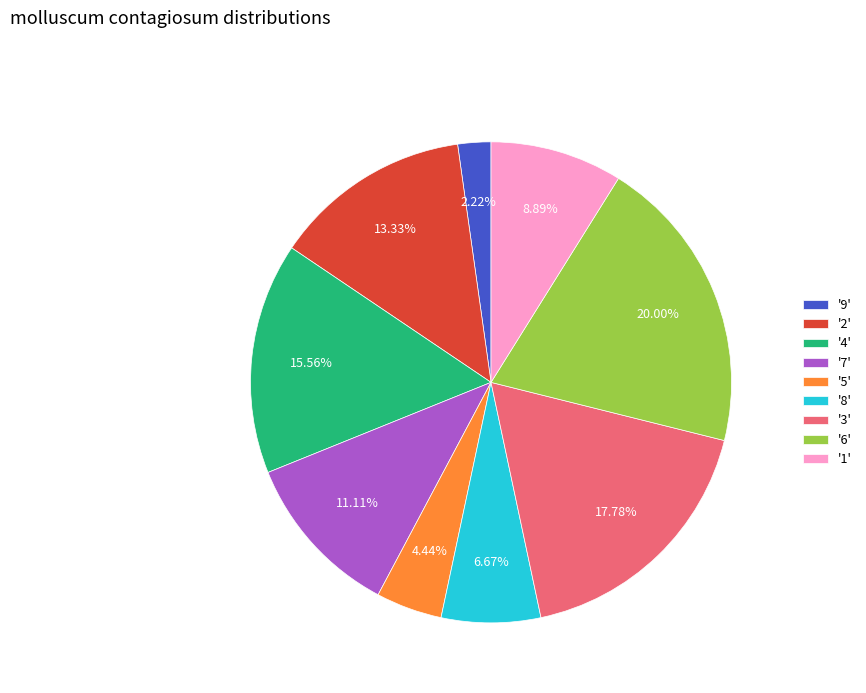

To the nearest percent, what is the average slice percentage?

11%